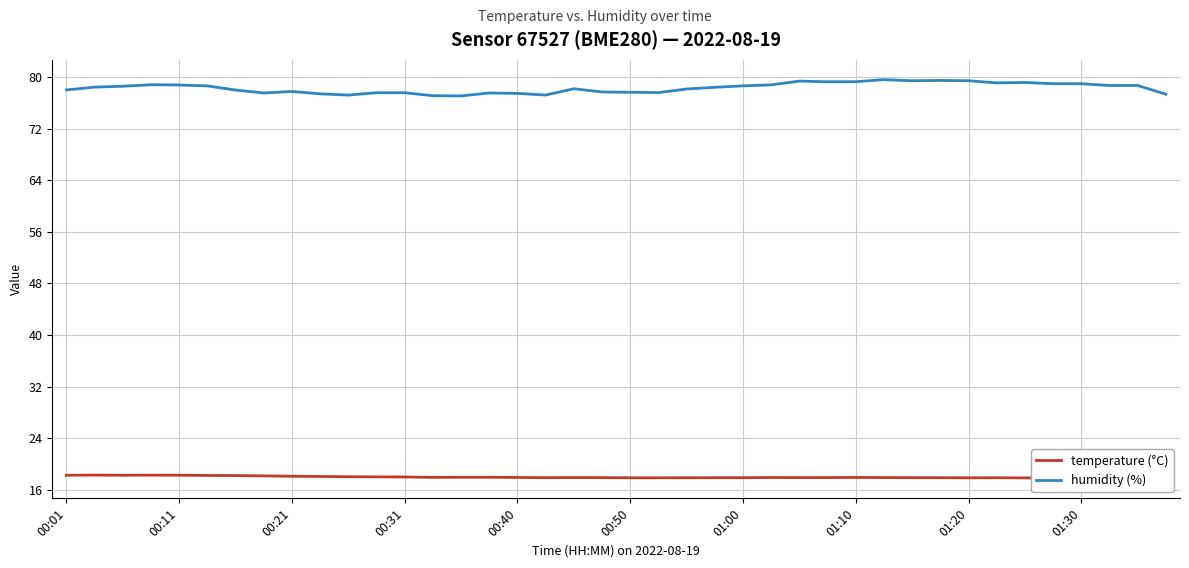

How many data points in humidity (%) are less than 78?

15